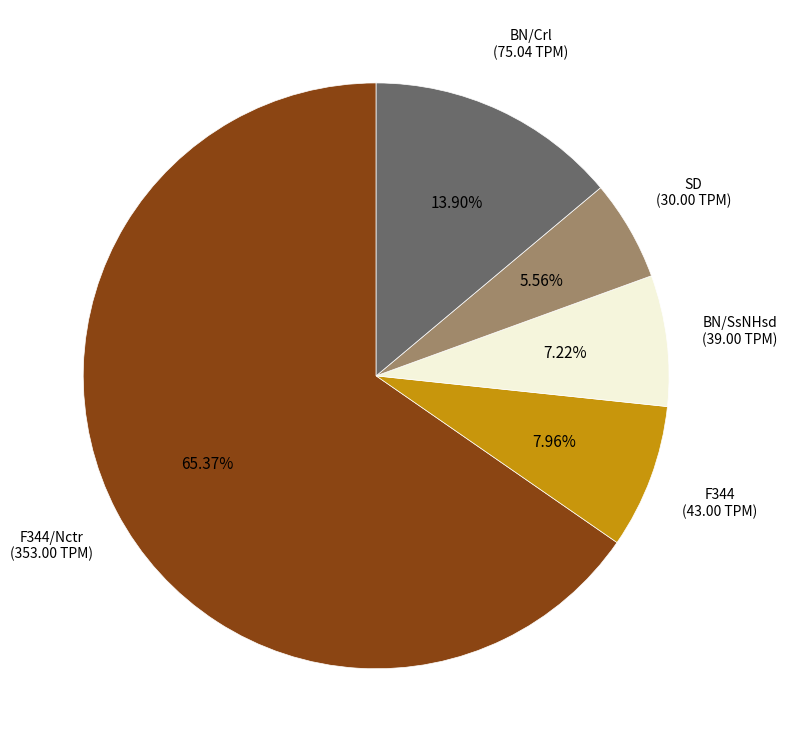

To the nearest percent, what is the difference between the BN/Crl and F344 slice percentages?

6%